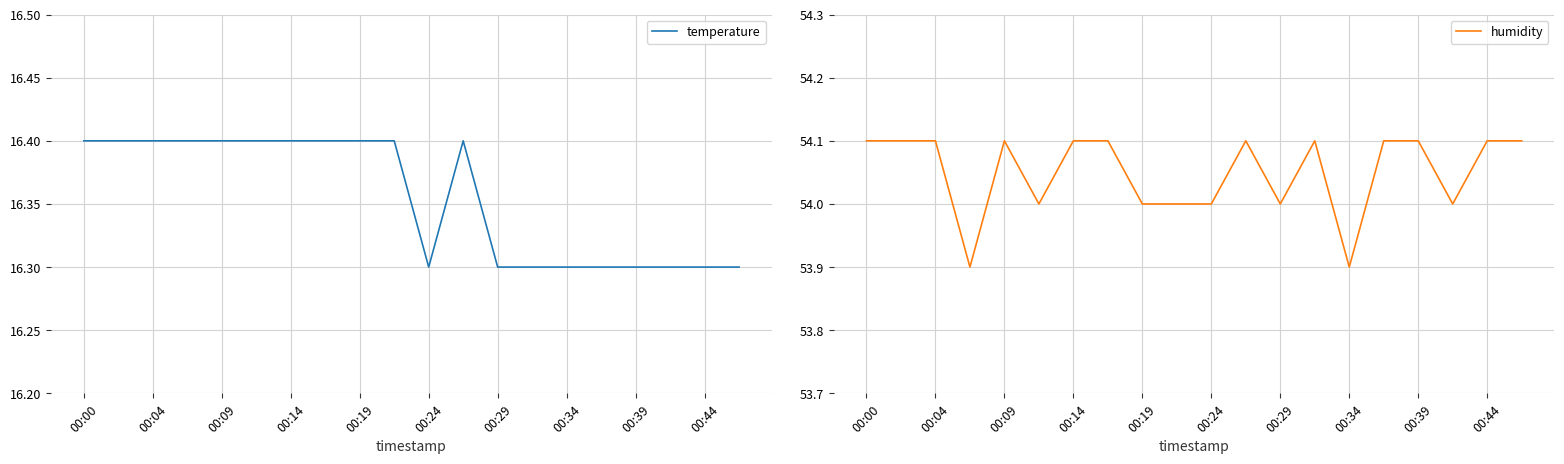

True or false: humidity and temperature cross at least once.

False